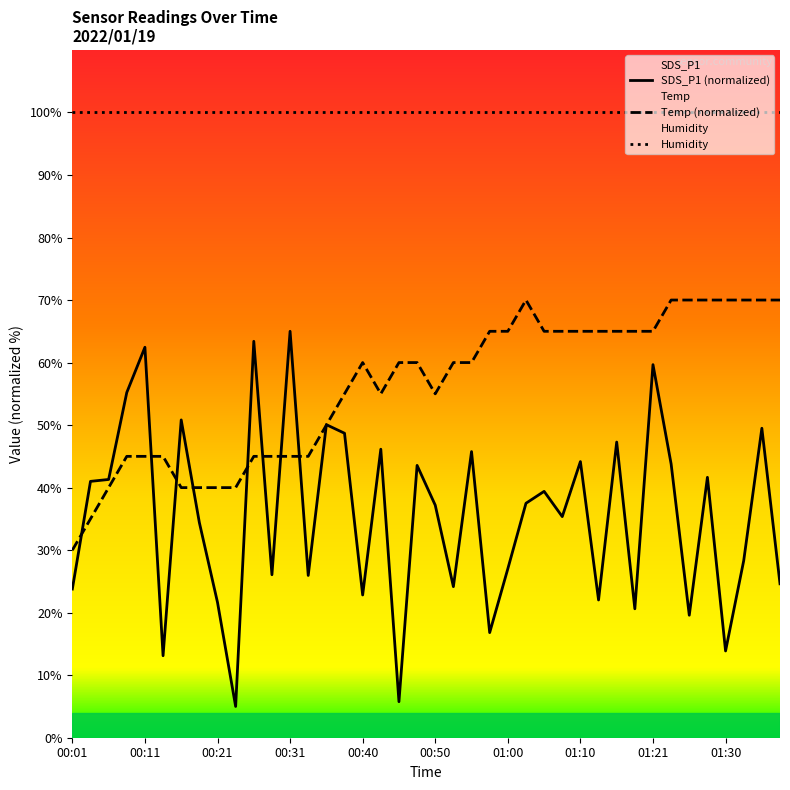

Which series has the largest total across all categories?

Humidity